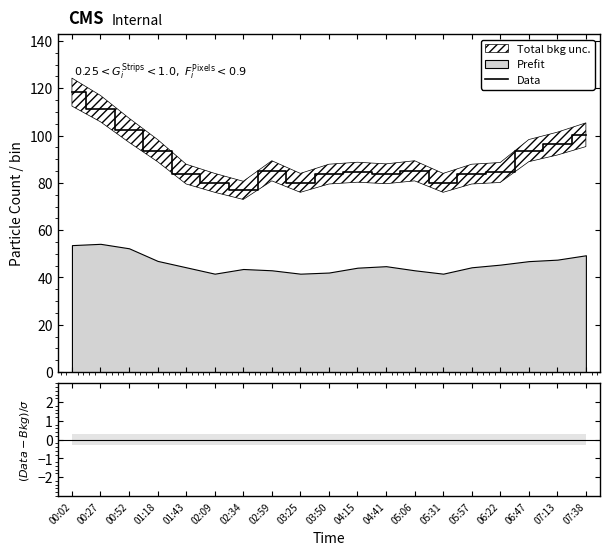

Is it true that Data equals 45.6 at 01:18?

False